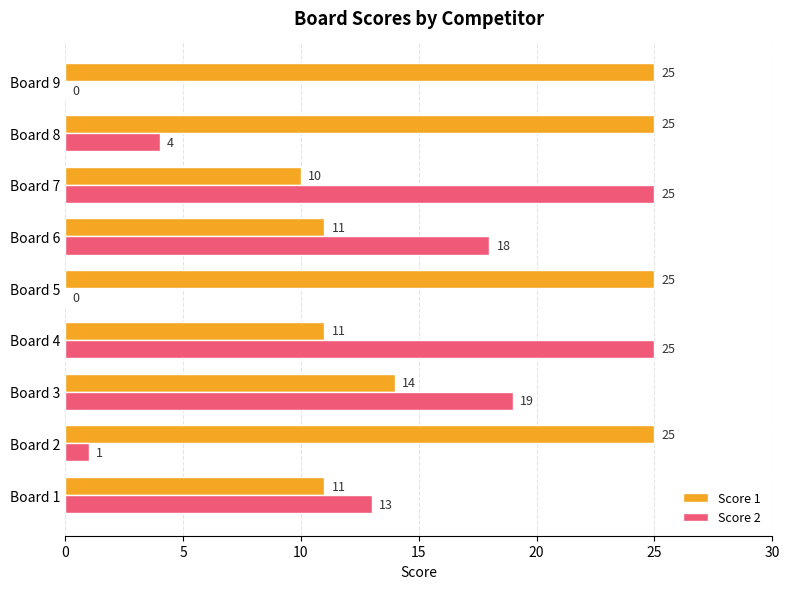

Where is Score 1 nearest to the value 17?

Board 3